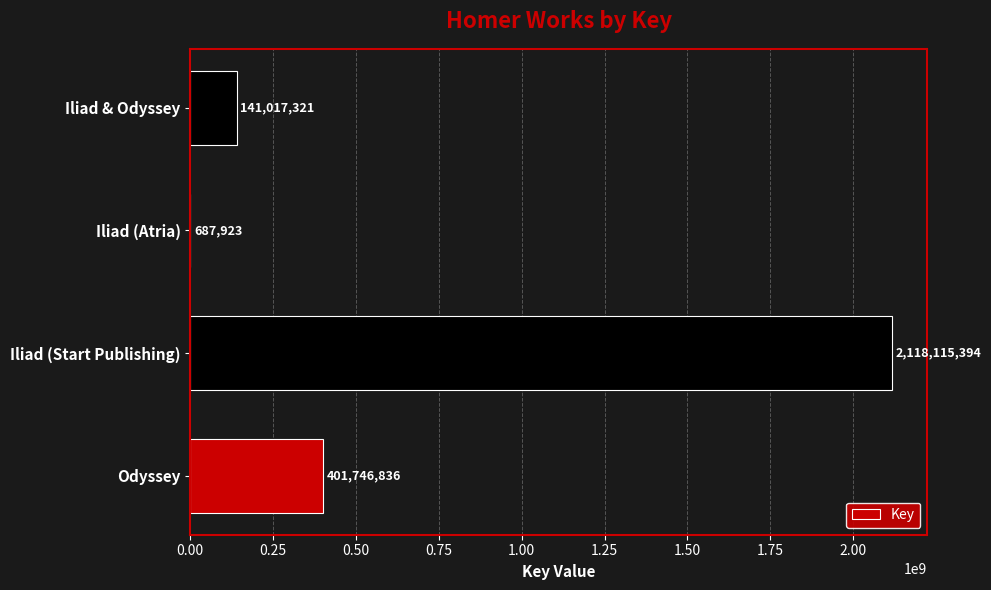

The chart shows a value of 401746836 at Odyssey. True or false?

True